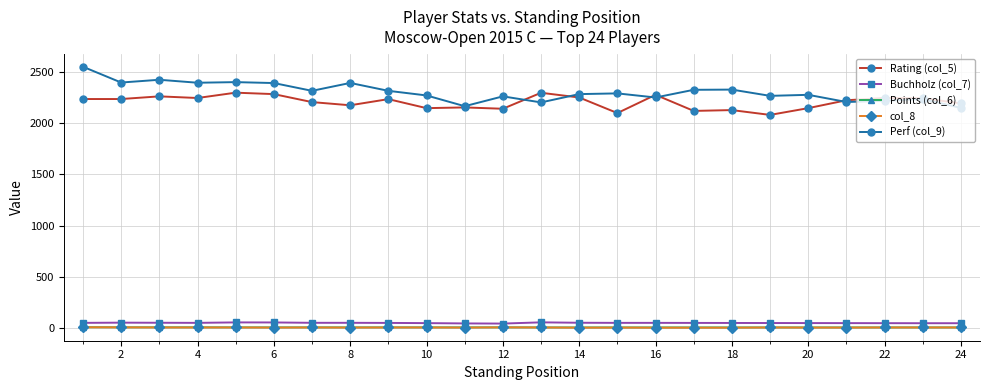

At how many categories does at least one series exceed 1274?

24